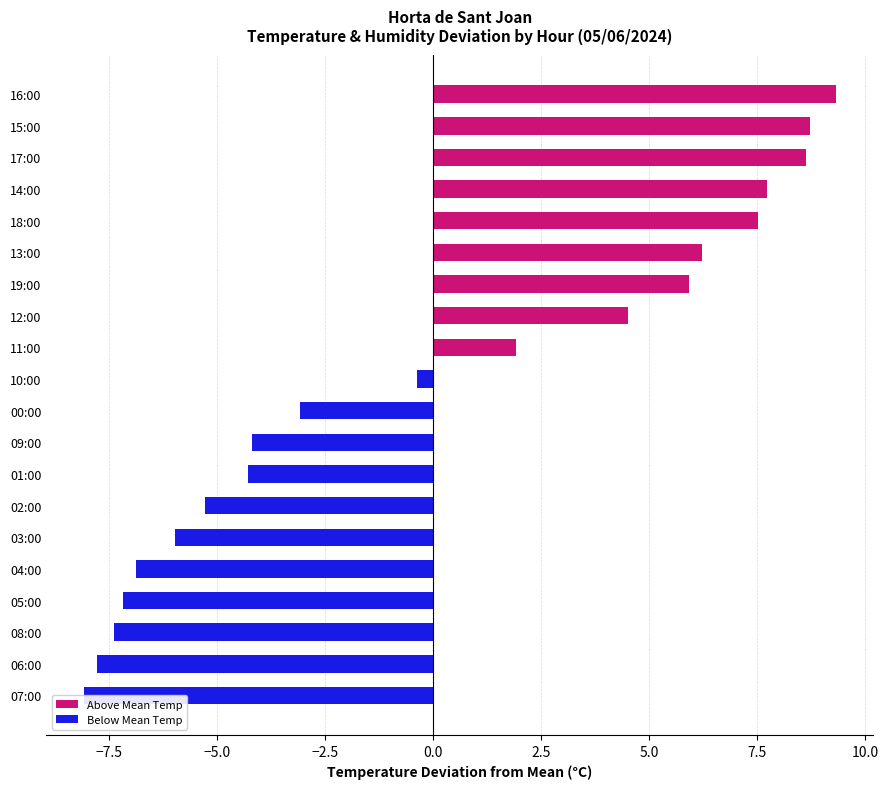

How many values exceed 0?

9